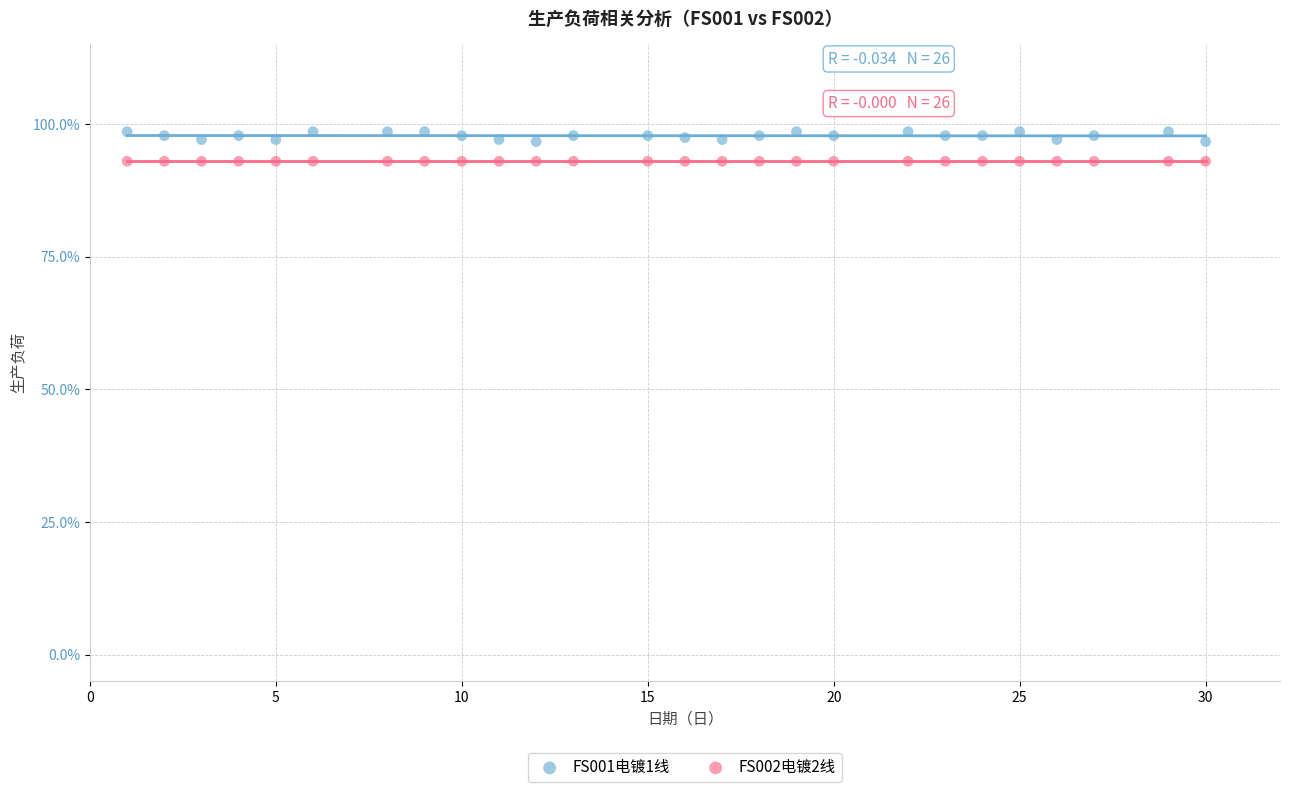

What are all the series names shown in the legend?

FS001电镀1线, FS002电镀2线